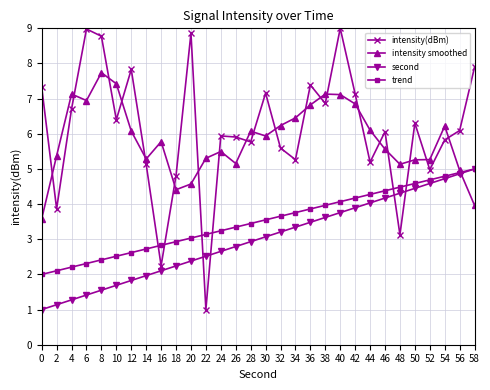

At how many categories does at least one series exceed 7?

13